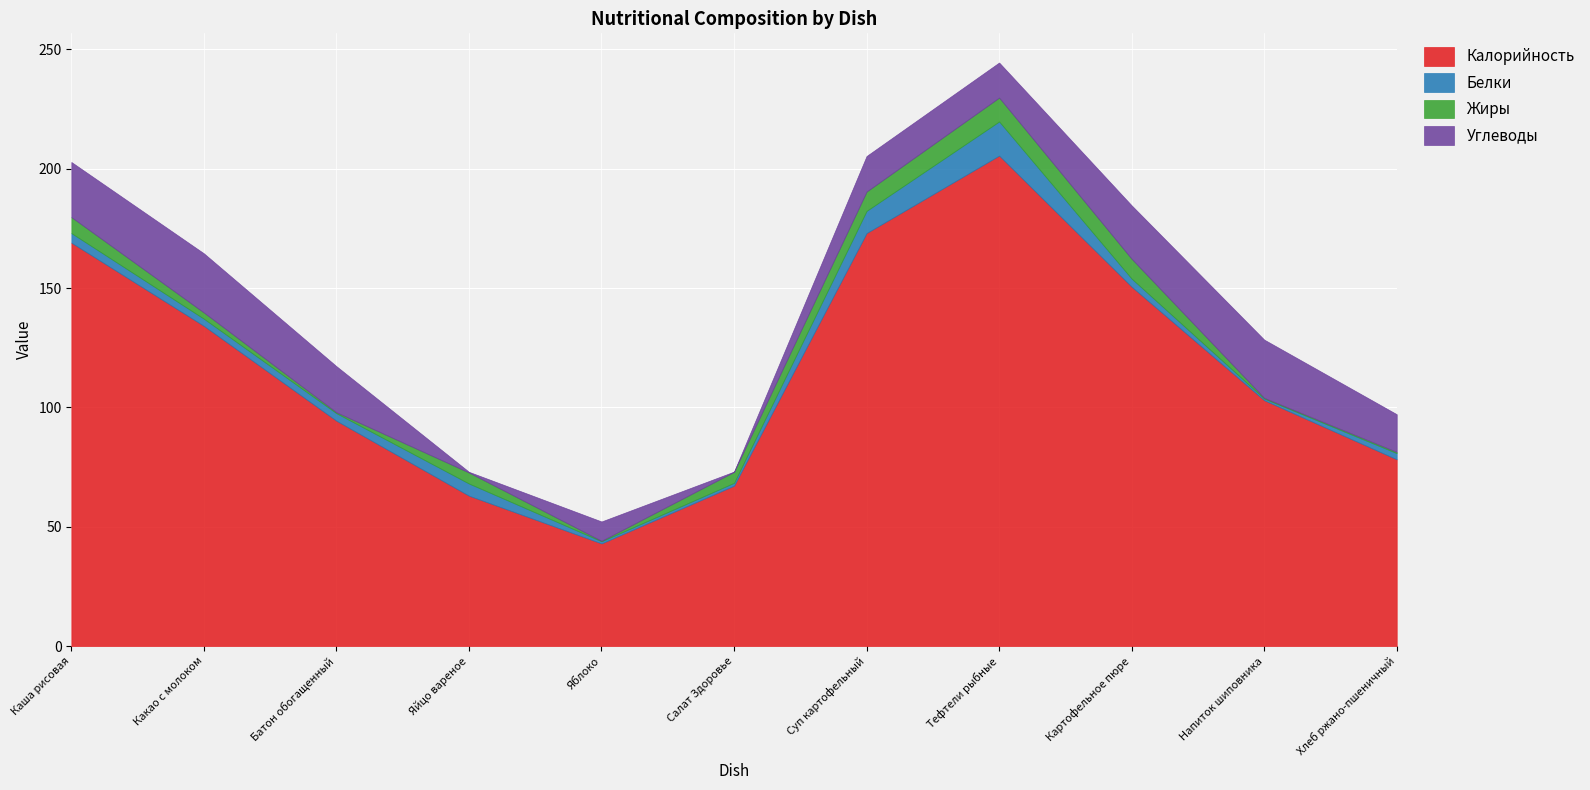

What is the sum of the Углеводы values at Какао с молоком and Суп картофельный?

39.7